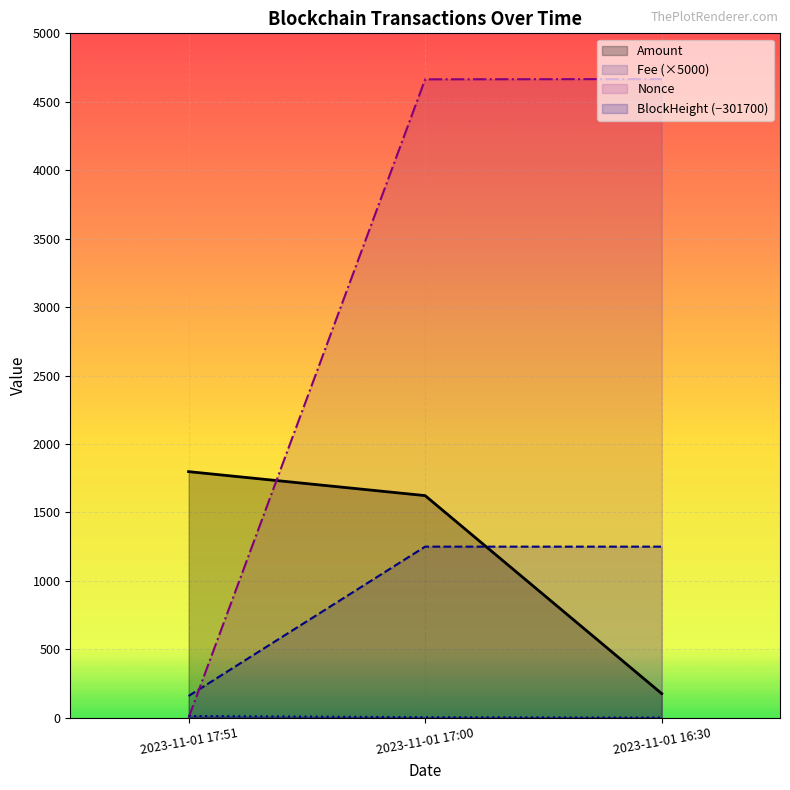

Between 2023-11-01 17:00 and 2023-11-01 16:30, which series saw the biggest shift?

Amount